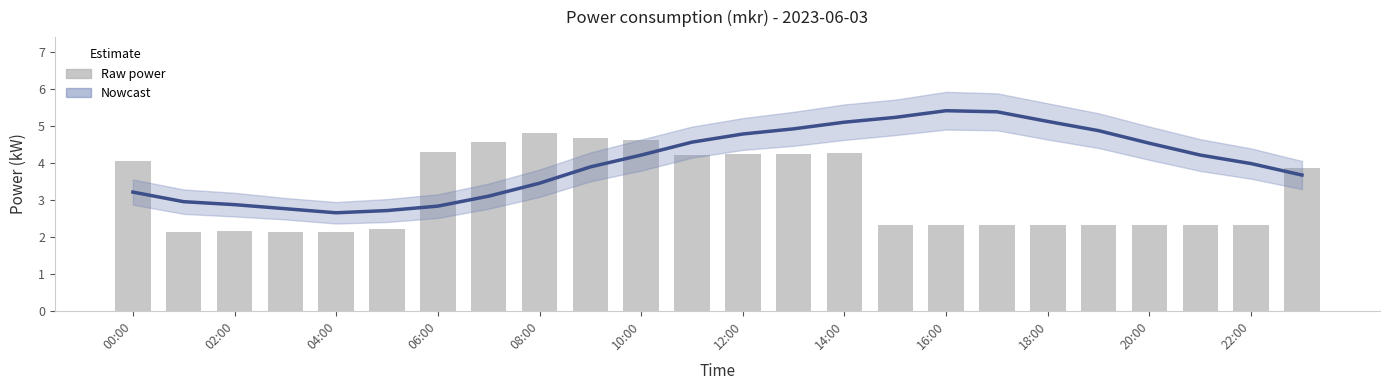

What is the label of the 18th bar from the left?

17